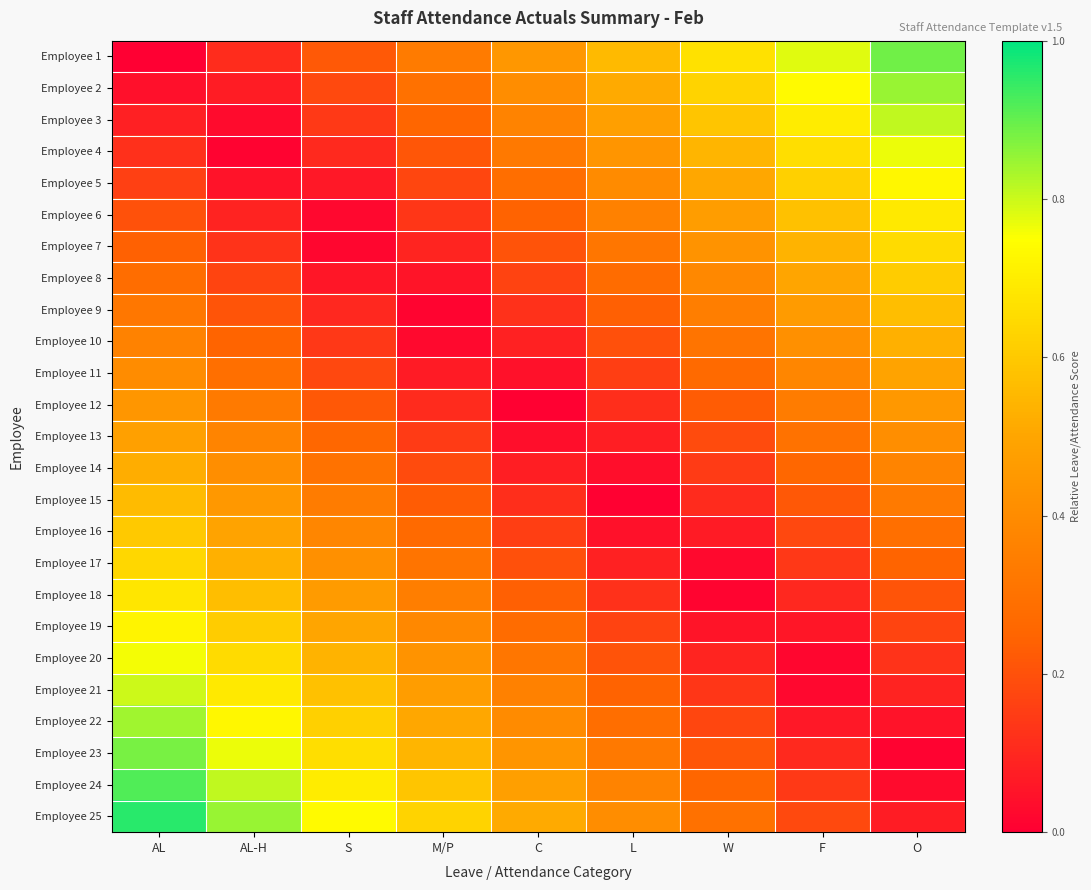

Reading right to left, transcribe all the data shown in this chart.

Employee 1: O=0.9	F=0.8	W=0.7	L=0.6	C=0.4	M/P=0.3	S=0.2	AL-H=0.1	AL=0.0
Employee 2: O=0.8	F=0.7	W=0.6	L=0.5	C=0.4	M/P=0.3	S=0.2	AL-H=0.1	AL=0.0
Employee 3: O=0.8	F=0.7	W=0.6	L=0.5	C=0.4	M/P=0.3	S=0.1	AL-H=0.0	AL=0.1
Employee 4: O=0.8	F=0.7	W=0.5	L=0.4	C=0.3	M/P=0.2	S=0.1	AL-H=0.0	AL=0.1
Employee 5: O=0.7	F=0.6	W=0.5	L=0.4	C=0.3	M/P=0.2	S=0.1	AL-H=0.0	AL=0.2
Employee 6: O=0.7	F=0.6	W=0.5	L=0.4	C=0.2	M/P=0.1	S=0.0	AL-H=0.1	AL=0.2
Employee 7: O=0.6	F=0.5	W=0.4	L=0.3	C=0.2	M/P=0.1	S=0.0	AL-H=0.1	AL=0.2
Employee 8: O=0.6	F=0.5	W=0.4	L=0.3	C=0.2	M/P=0.1	S=0.1	AL-H=0.2	AL=0.3
Employee 9: O=0.6	F=0.5	W=0.3	L=0.2	C=0.1	M/P=0.0	S=0.1	AL-H=0.2	AL=0.3
Employee 10: O=0.5	F=0.4	W=0.3	L=0.2	C=0.1	M/P=0.0	S=0.1	AL-H=0.2	AL=0.4
Employee 11: O=0.5	F=0.4	W=0.3	L=0.2	C=0.0	M/P=0.1	S=0.2	AL-H=0.3	AL=0.4
Employee 12: O=0.4	F=0.3	W=0.2	L=0.1	C=0.0	M/P=0.1	S=0.2	AL-H=0.3	AL=0.4
Employee 13: O=0.4	F=0.3	W=0.2	L=0.1	C=0.0	M/P=0.1	S=0.3	AL-H=0.4	AL=0.5
Employee 14: O=0.4	F=0.3	W=0.1	L=0.0	C=0.1	M/P=0.2	S=0.3	AL-H=0.4	AL=0.5
Employee 15: O=0.3	F=0.2	W=0.1	L=0.0	C=0.1	M/P=0.2	S=0.3	AL-H=0.4	AL=0.6
Employee 16: O=0.3	F=0.2	W=0.1	L=0.0	C=0.2	M/P=0.3	S=0.4	AL-H=0.5	AL=0.6
Employee 17: O=0.2	F=0.1	W=0.0	L=0.1	C=0.2	M/P=0.3	S=0.4	AL-H=0.5	AL=0.6
Employee 18: O=0.2	F=0.1	W=0.0	L=0.1	C=0.2	M/P=0.3	S=0.5	AL-H=0.6	AL=0.7
Employee 19: O=0.2	F=0.1	W=0.1	L=0.2	C=0.3	M/P=0.4	S=0.5	AL-H=0.6	AL=0.7
Employee 20: O=0.1	F=0.0	W=0.1	L=0.2	C=0.3	M/P=0.4	S=0.5	AL-H=0.6	AL=0.8
Employee 21: O=0.1	F=0.0	W=0.1	L=0.2	C=0.4	M/P=0.5	S=0.6	AL-H=0.7	AL=0.8
Employee 22: O=0.0	F=0.1	W=0.2	L=0.3	C=0.4	M/P=0.5	S=0.6	AL-H=0.7	AL=0.8
Employee 23: O=0.0	F=0.1	W=0.2	L=0.3	C=0.4	M/P=0.5	S=0.7	AL-H=0.8	AL=0.9
Employee 24: O=0.0	F=0.1	W=0.3	L=0.4	C=0.5	M/P=0.6	S=0.7	AL-H=0.8	AL=0.9
Employee 25: O=0.1	F=0.2	W=0.3	L=0.4	C=0.5	M/P=0.6	S=0.7	AL-H=0.8	AL=1.0